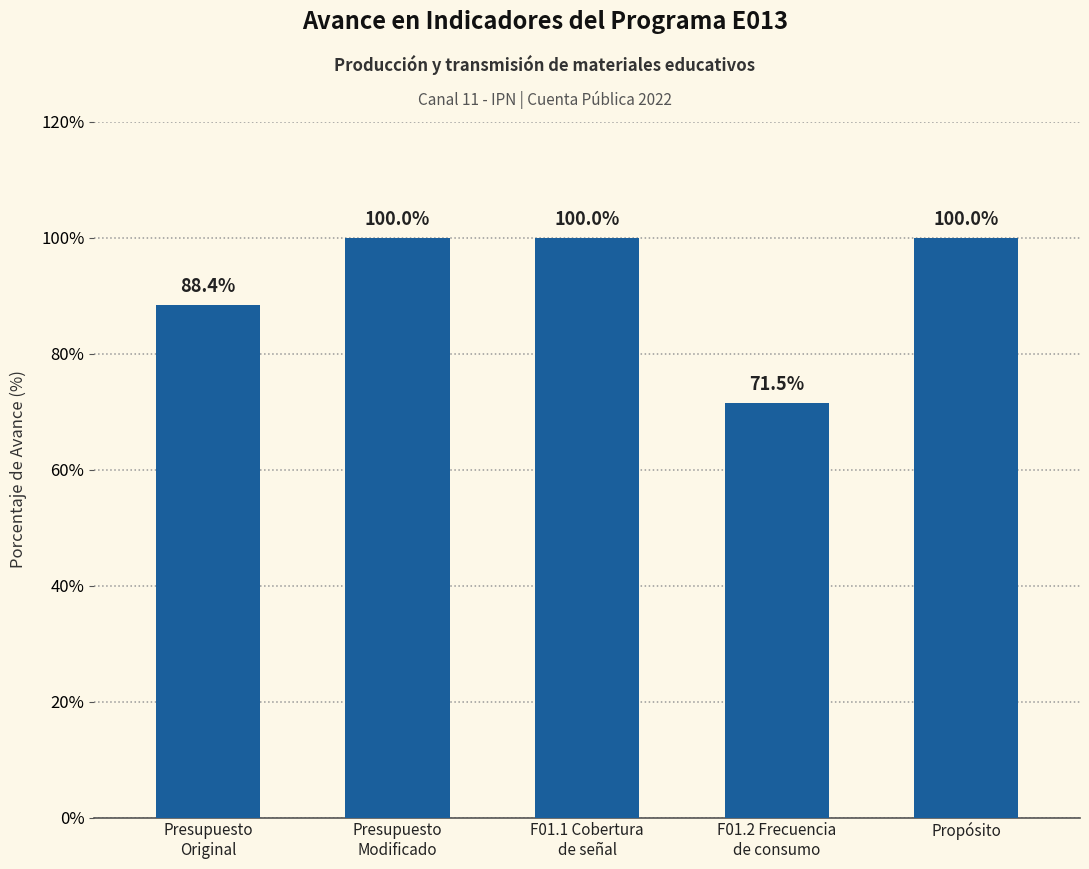

What is the value of the 3rd bar from the left?

100.0